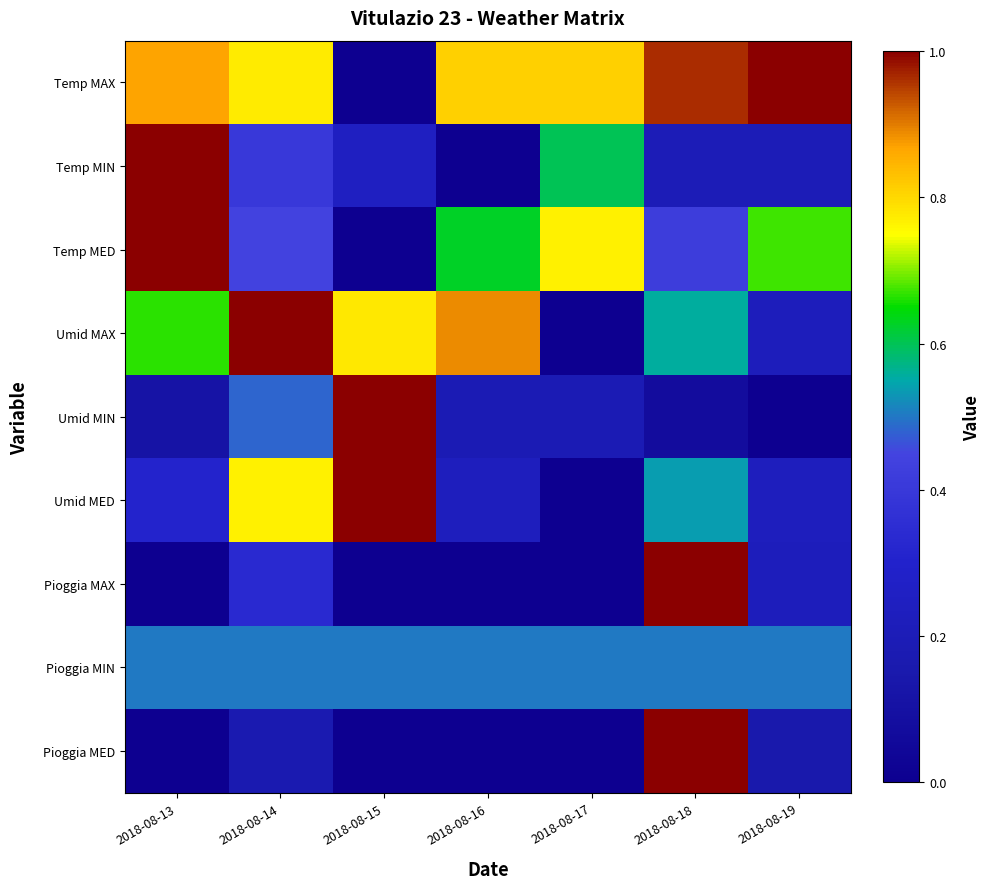

Reading left to right, transcribe all the data shown in this chart.

Temp MAX: 2018-08-13=0.9	2018-08-14=0.8	2018-08-15=0.0	2018-08-16=0.8	2018-08-17=0.8	2018-08-18=1.0	2018-08-19=1.0
Temp MIN: 2018-08-13=1.0	2018-08-14=0.4	2018-08-15=0.2	2018-08-16=0.0	2018-08-17=0.6	2018-08-18=0.2	2018-08-19=0.2
Temp MED: 2018-08-13=1.0	2018-08-14=0.4	2018-08-15=0.0	2018-08-16=0.6	2018-08-17=0.8	2018-08-18=0.4	2018-08-19=0.7
Umid MAX: 2018-08-13=0.7	2018-08-14=1.0	2018-08-15=0.8	2018-08-16=0.9	2018-08-17=0.0	2018-08-18=0.6	2018-08-19=0.2
Umid MIN: 2018-08-13=0.1	2018-08-14=0.5	2018-08-15=1.0	2018-08-16=0.2	2018-08-17=0.2	2018-08-18=0.1	2018-08-19=0.0
Umid MED: 2018-08-13=0.3	2018-08-14=0.8	2018-08-15=1.0	2018-08-16=0.2	2018-08-17=0.0	2018-08-18=0.5	2018-08-19=0.2
Pioggia MAX: 2018-08-13=0.0	2018-08-14=0.3	2018-08-15=0.0	2018-08-16=0.0	2018-08-17=0.0	2018-08-18=1.0	2018-08-19=0.2
Pioggia MIN: 2018-08-13=0.5	2018-08-14=0.5	2018-08-15=0.5	2018-08-16=0.5	2018-08-17=0.5	2018-08-18=0.5	2018-08-19=0.5
Pioggia MED: 2018-08-13=0.0	2018-08-14=0.2	2018-08-15=0.0	2018-08-16=0.0	2018-08-17=0.0	2018-08-18=1.0	2018-08-19=0.1